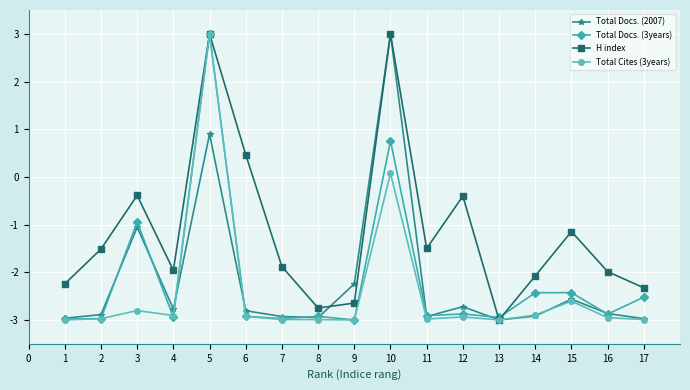

Count the number of data series in this chart.

4